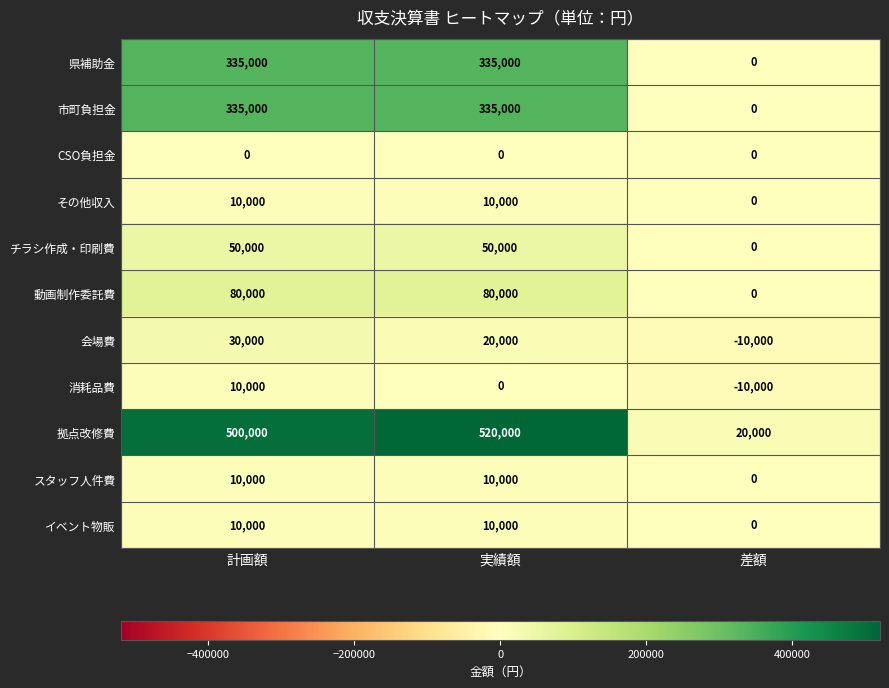

What is the lowest value of the 会場費 series?

-10000